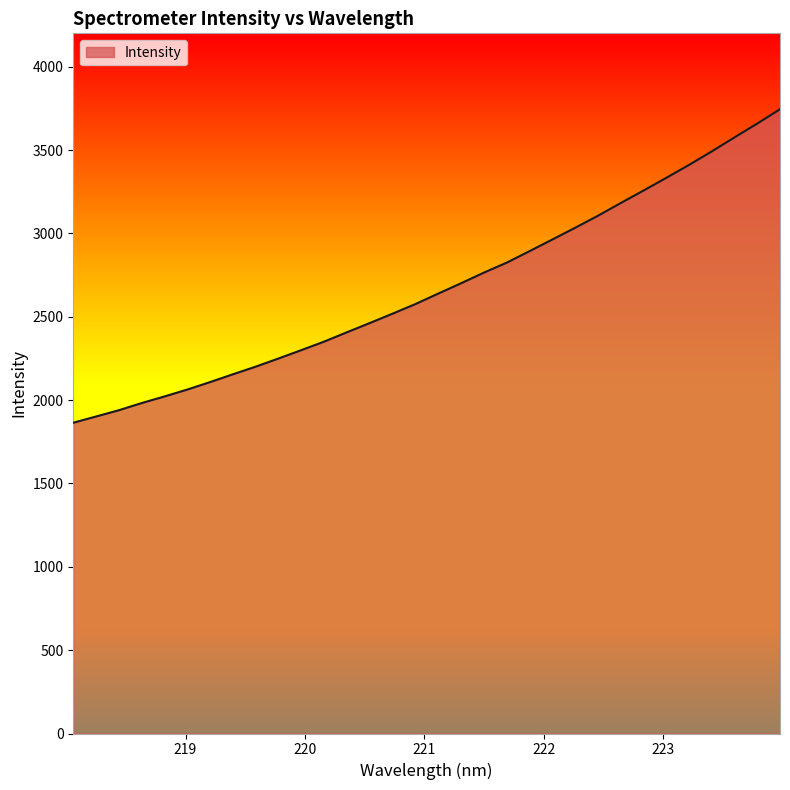

Reading left to right, what are all the values shown in this chart?

1864.1	1901.7	1939.3	1982.4	2021.9	2063.4	2108.2	2155.0	2200.8	2249.8	2300.0	2351.1	2407.2	2462.5	2518.7	2576.2	2639.0	2700.8	2764.6	2824.2	2893.1	2962.9	3033.2	3105.3	3181.5	3256.4	3332.8	3410.3	3491.5	3575.7	3658.7	3744.5